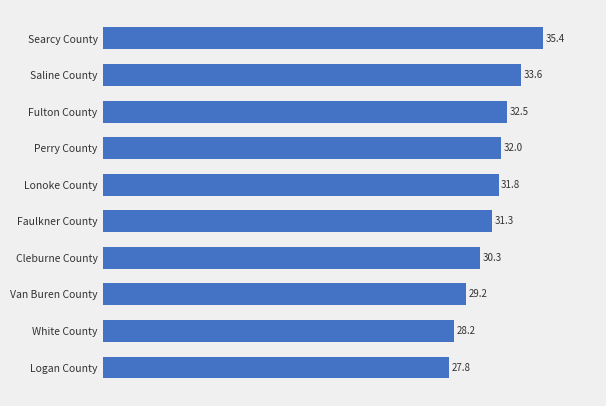

Which category has the lowest value across all series?

Logan County